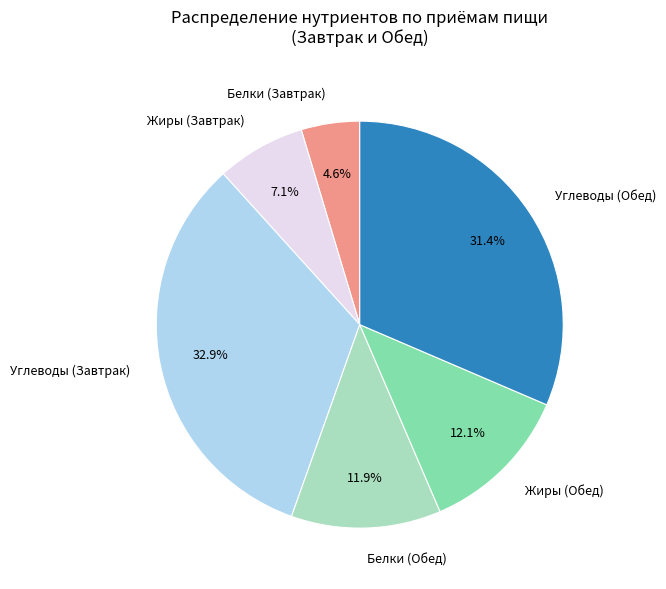

Does Жиры (Обед) represent more than half of the total?

No